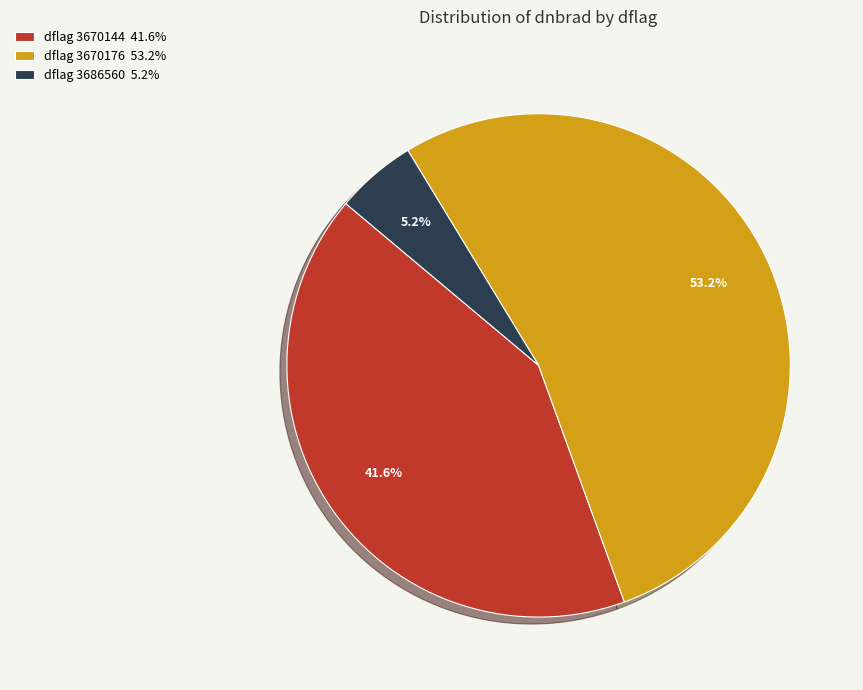

Between dflag 3670176 53.2% and dflag 3686560 5.2%, which is larger?

dflag 3670176 53.2%